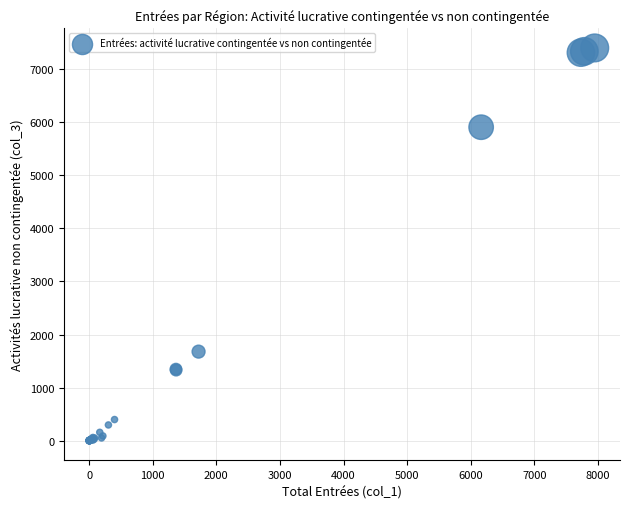

What Y value in the scatter plot is closest to 3700?

1678